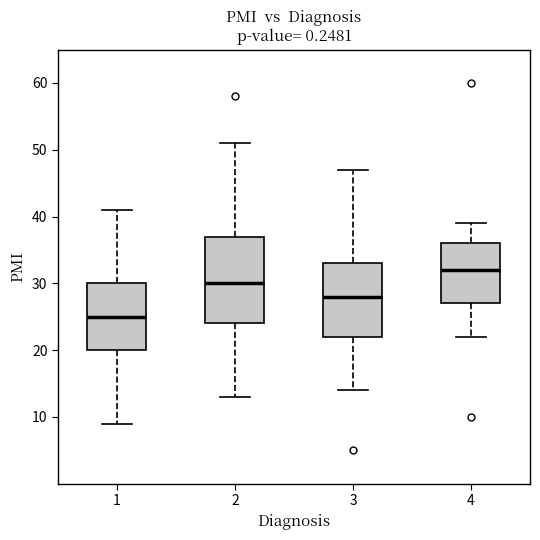

Which box has the lowest median line?

1